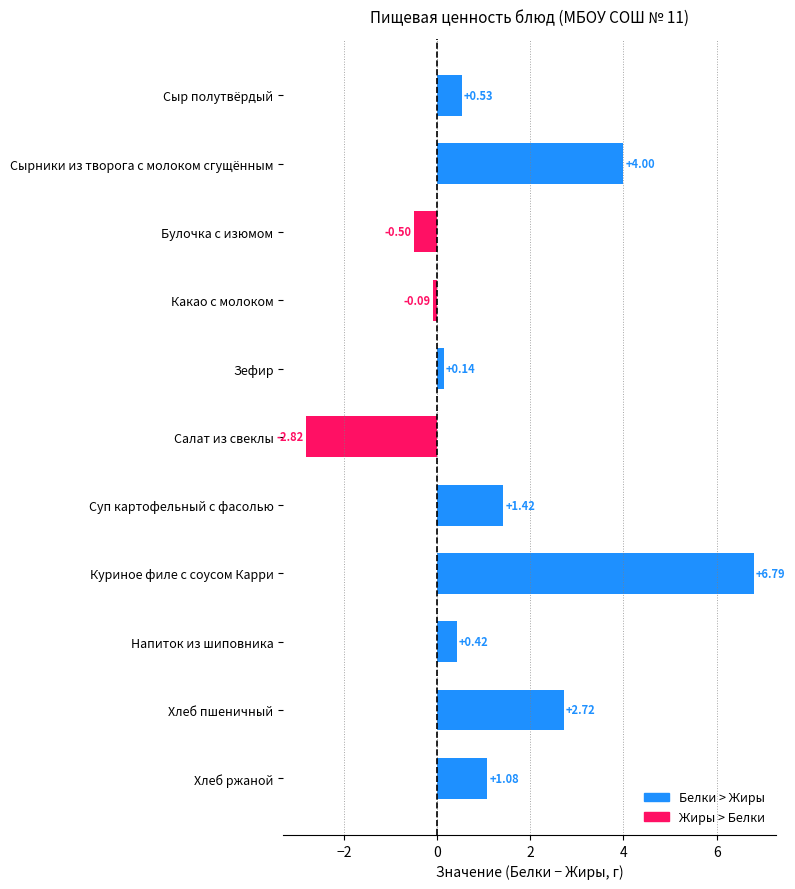

How many values exceed 0?

8